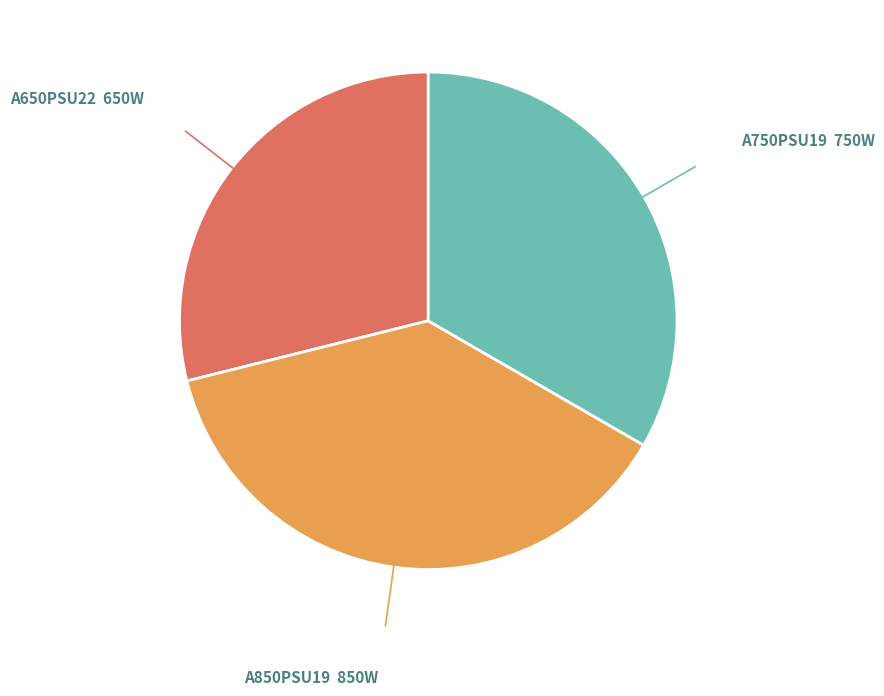

Is there a majority slice in this chart?

No